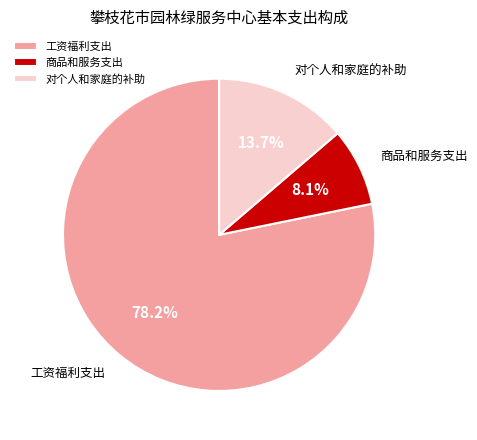

How many segments does this pie chart have?

3